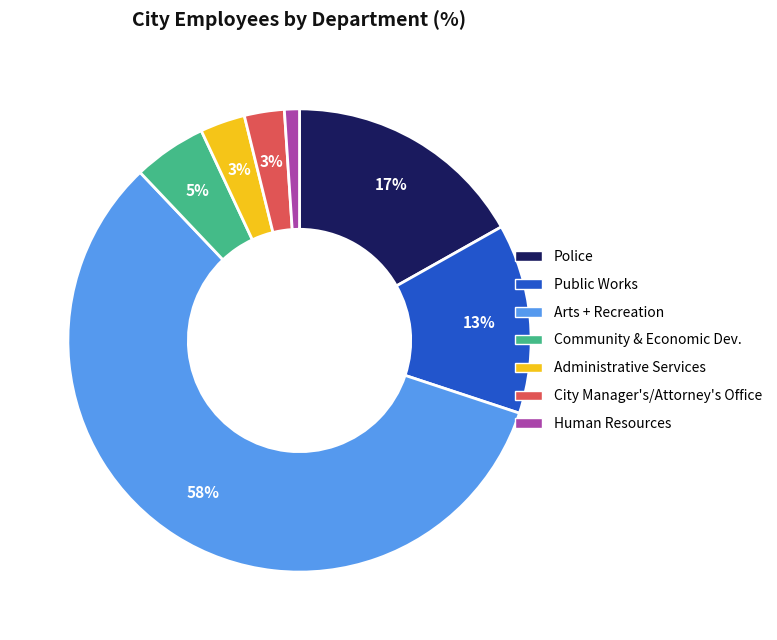

To the nearest percent, what is the difference between the largest and smallest slice percentages?

57%